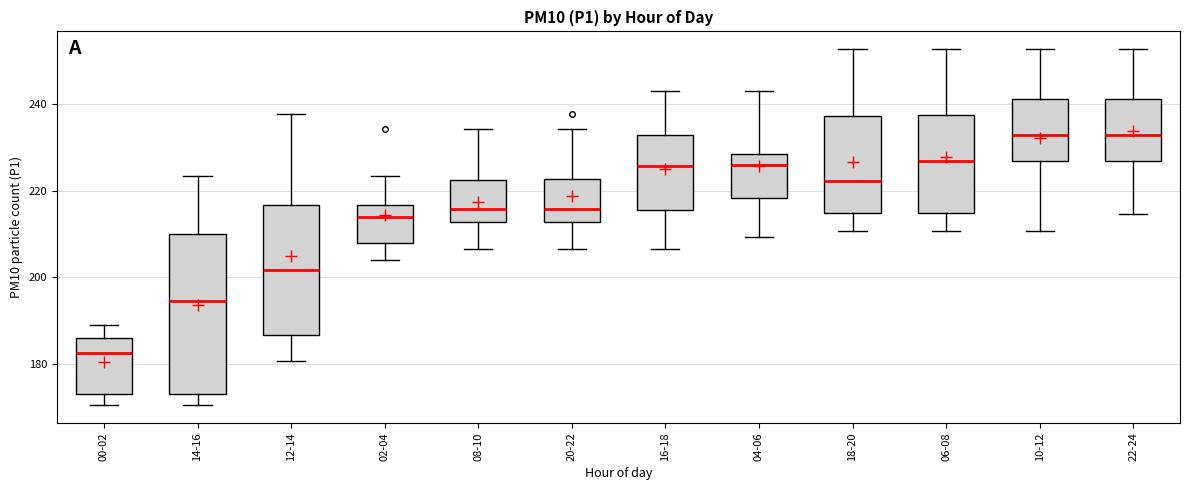

Comparing the boxes themselves (not the whiskers), which one is the tallest?

14-16